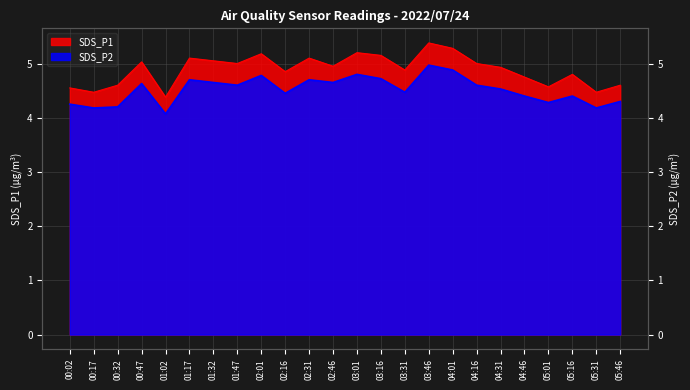

At which category does SDS_P2 reach its first local peak?

00:47